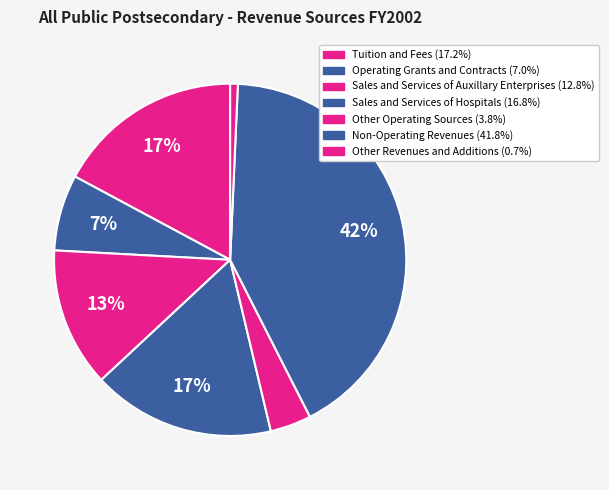

How many slices are in this pie chart?

7